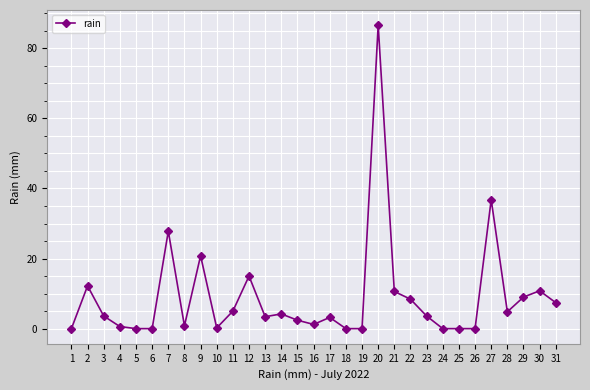

What is the greatest value displayed?

86.6